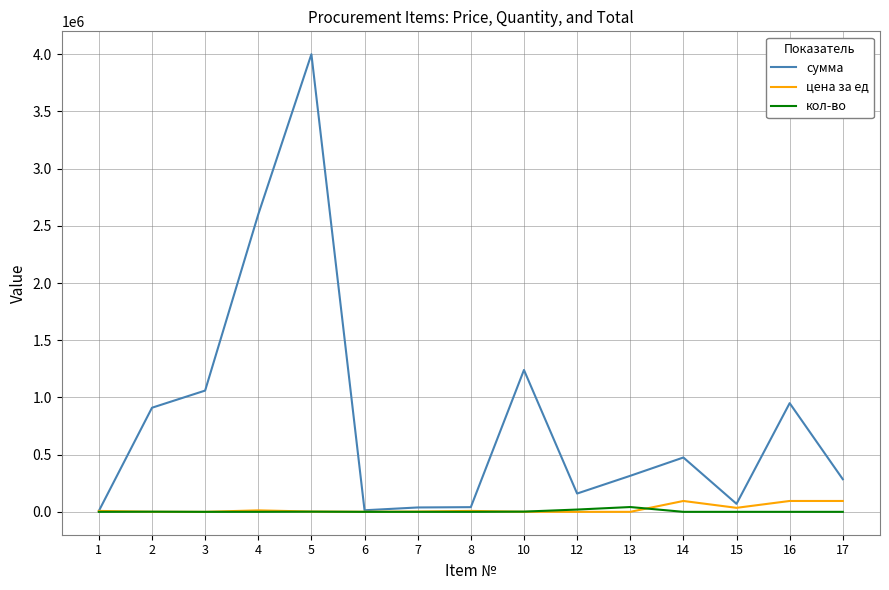

Read the сумма value at 10.

1240000.0